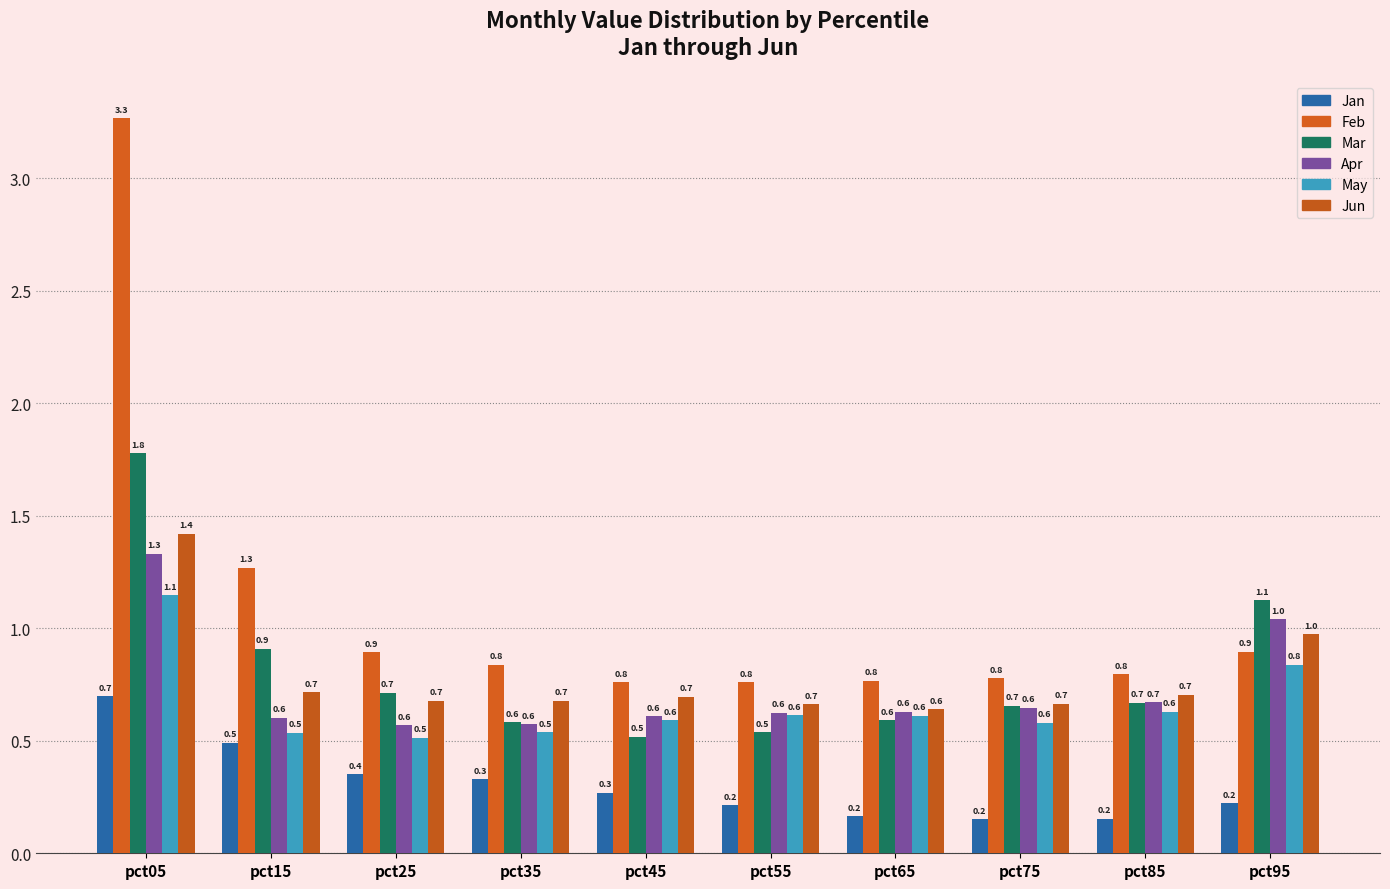

At which label is Apr closest to 0?

pct25